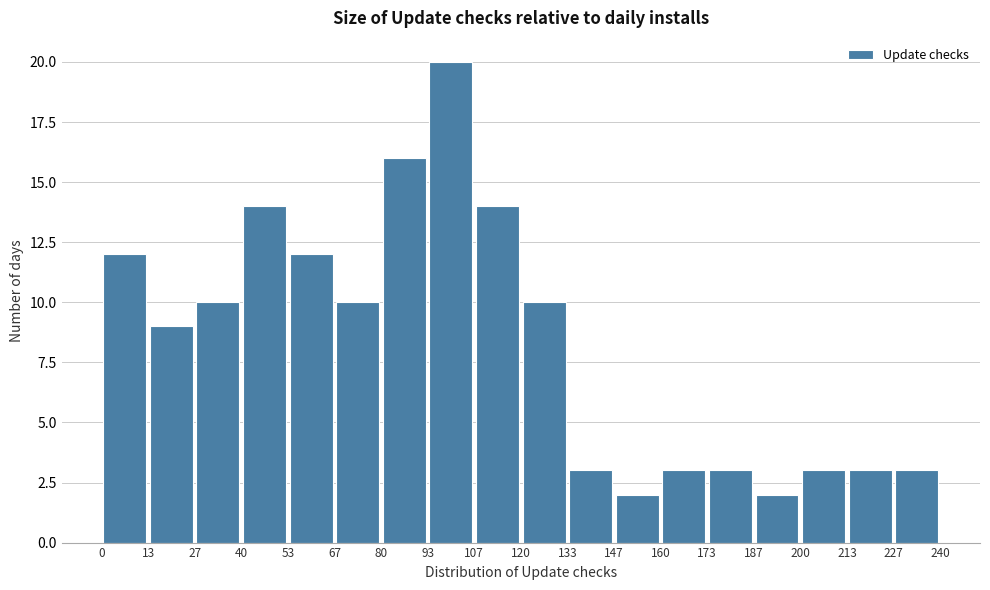

Which range on the x-axis has the tallest bar?

93 to 107